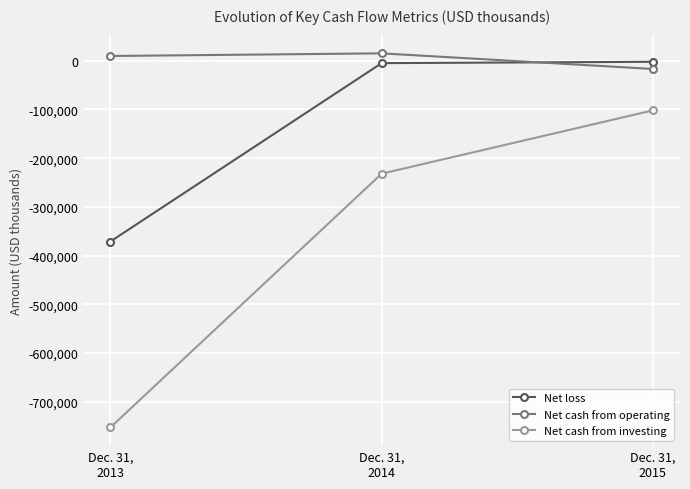

Rank the series by their maximum value, from highest to lowest.

Net cash from operating, Net loss, Net cash from investing